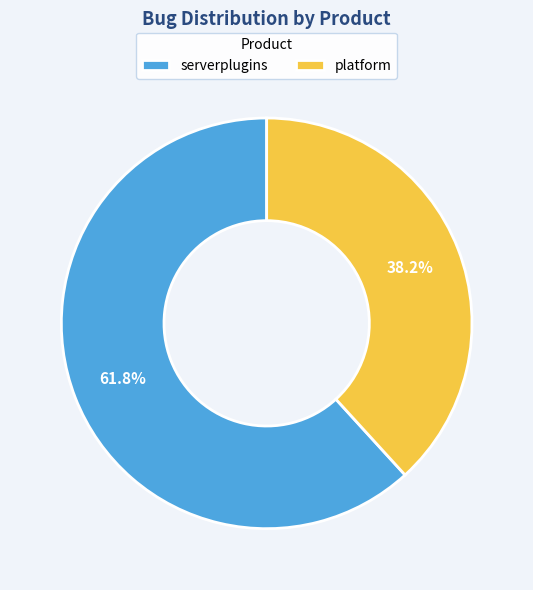

Between serverplugins and platform, which is larger?

serverplugins